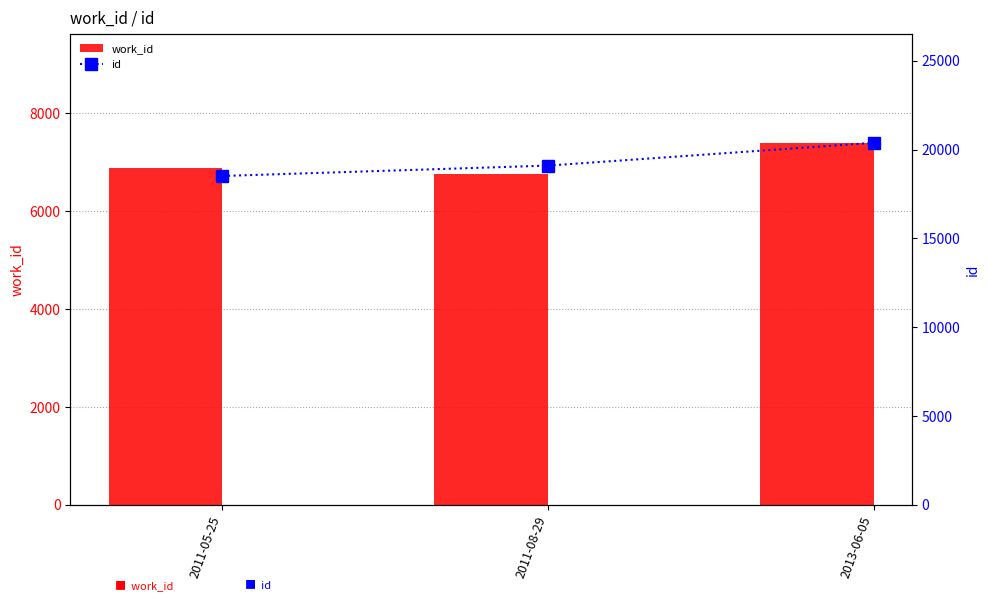

Count the number of categories in the chart.

3